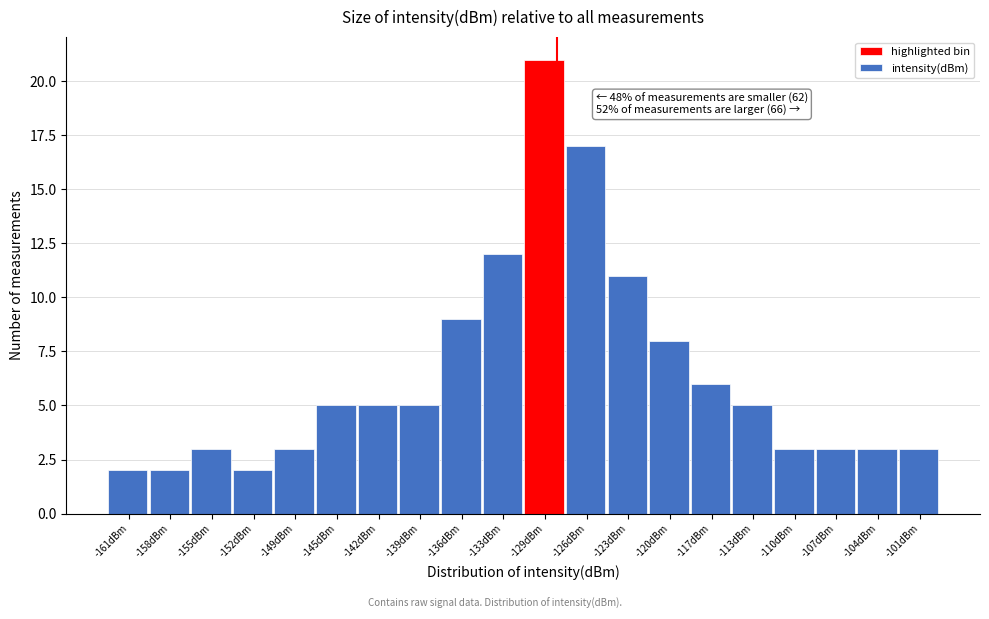

Over which range of the x-axis is the bar tallest?

-131.0 to -127.8